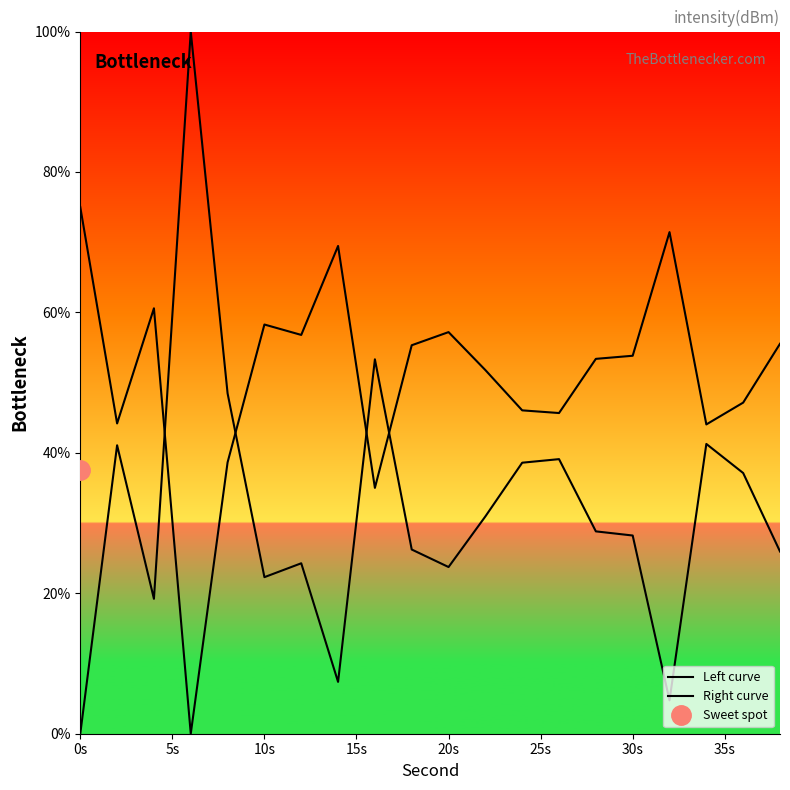

How many interior local valleys does the Right curve series have?

6